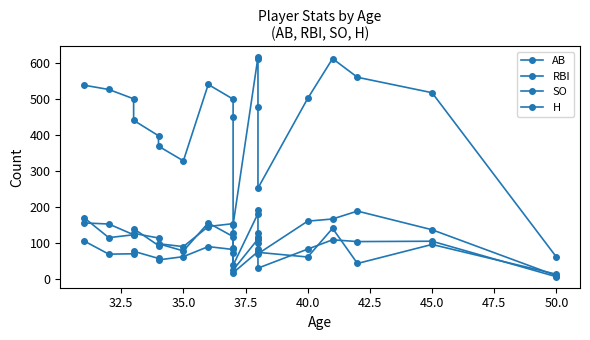

At 35.0, list the series in order from largest to smallest.

AB, SO, H, RBI